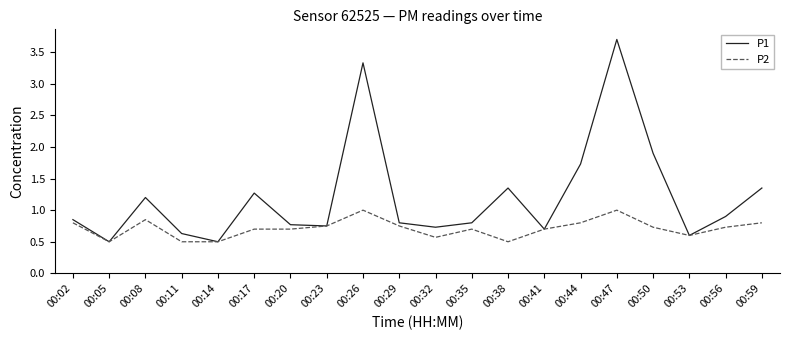

At which category is the sum across all series the highest?

00:47